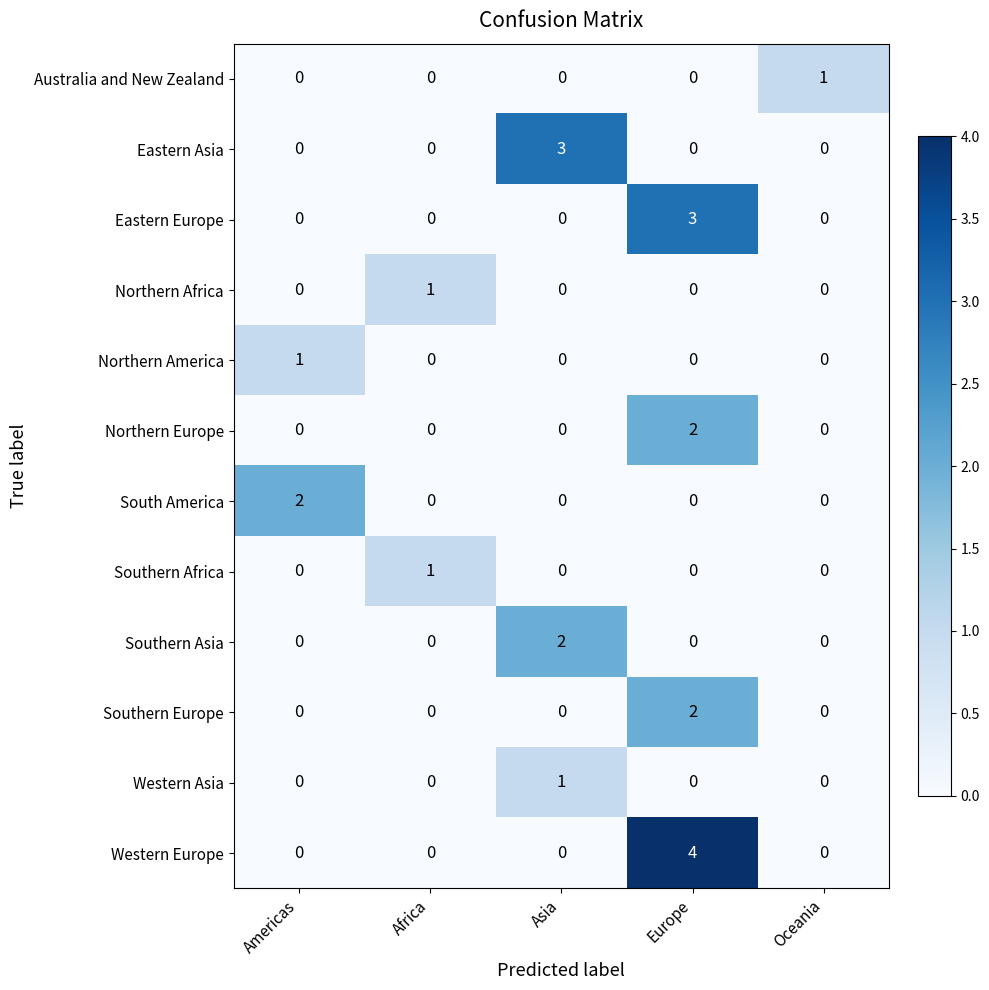

Which series has the widest spread of values?

Western Europe